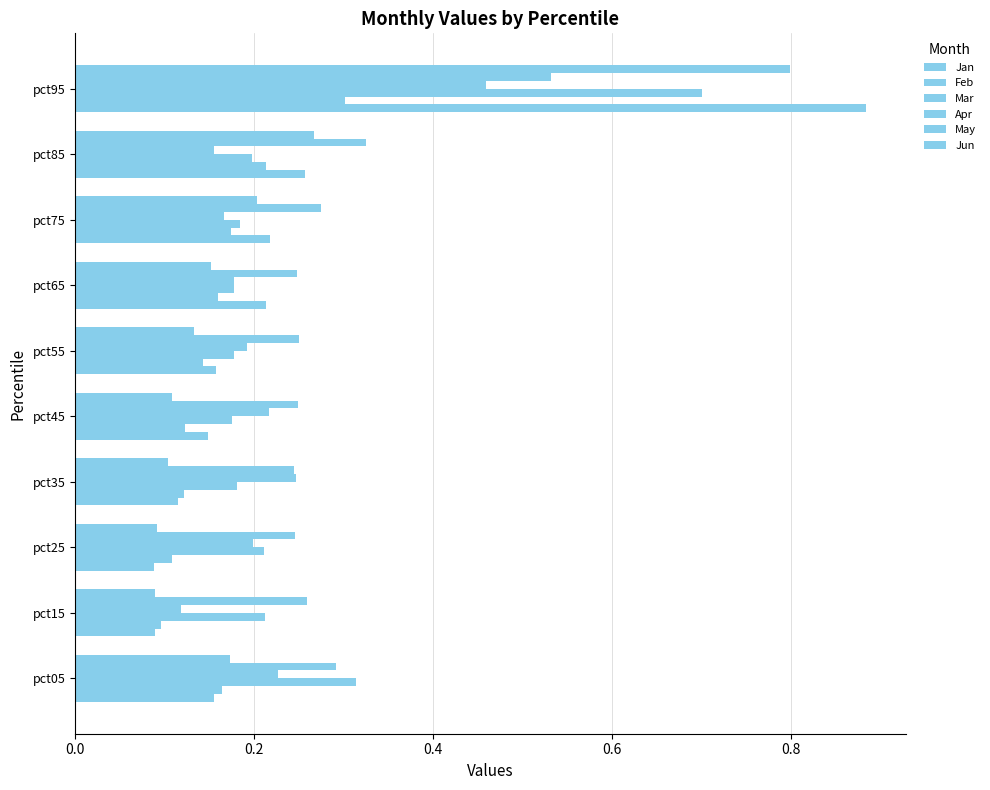

Which series has the widest spread of values?

Jan